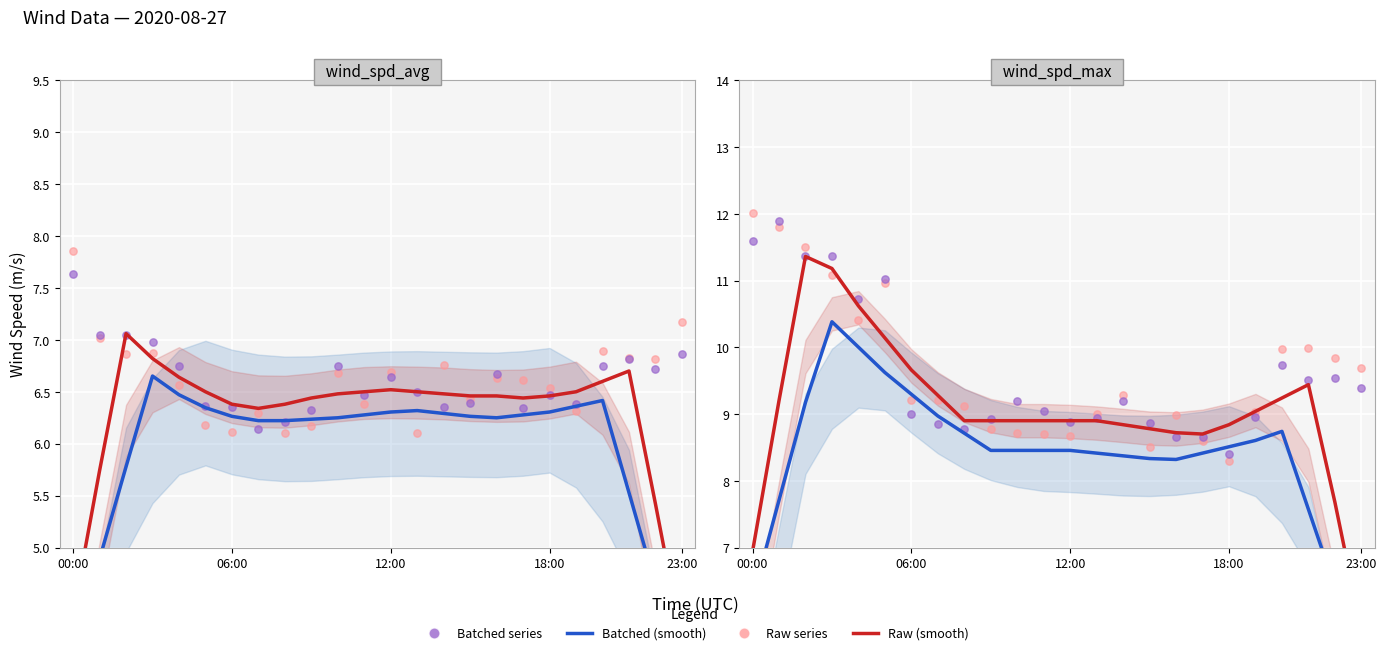

Which series reaches the minimum Y coordinate?

Batched (smooth)